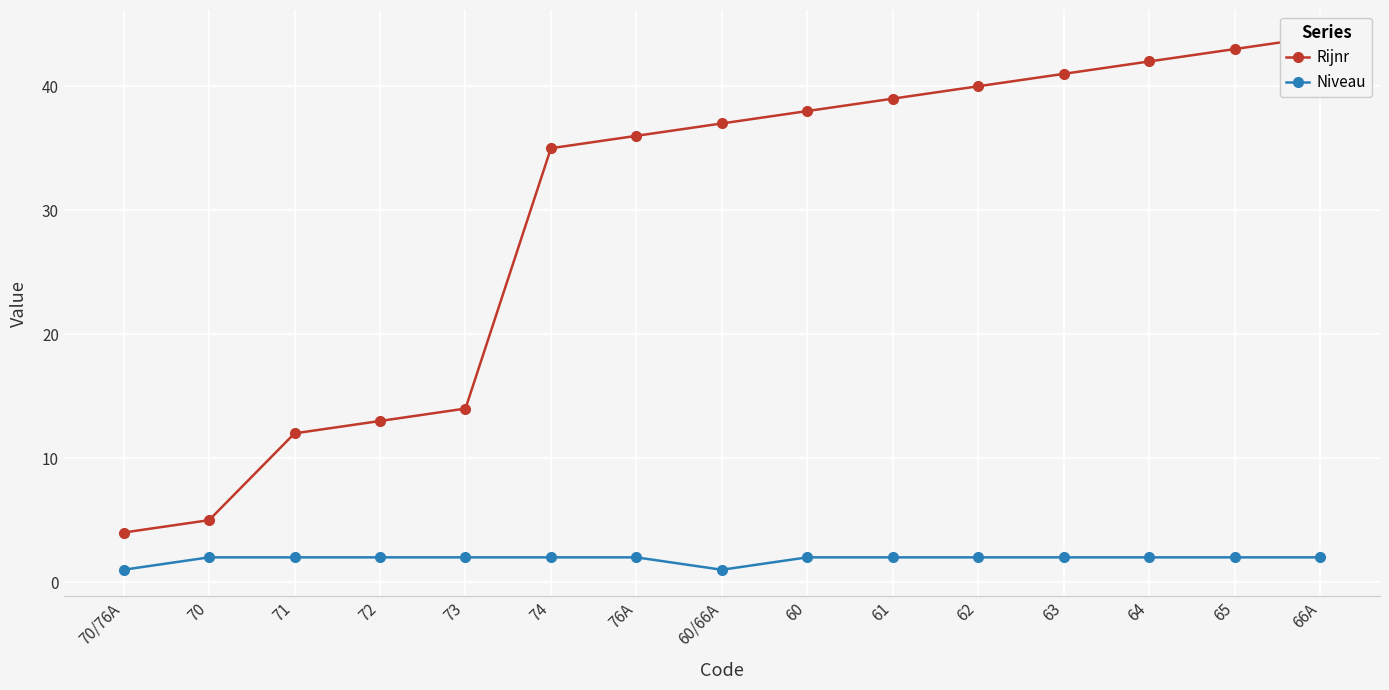

What is the label of the 1st point from the right?

66A